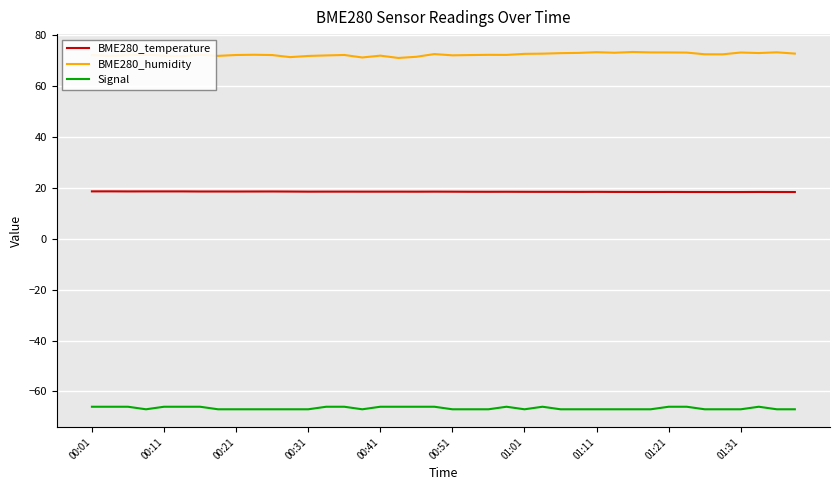

List the series in order of their overall mean, highest first.

BME280_humidity, BME280_temperature, Signal